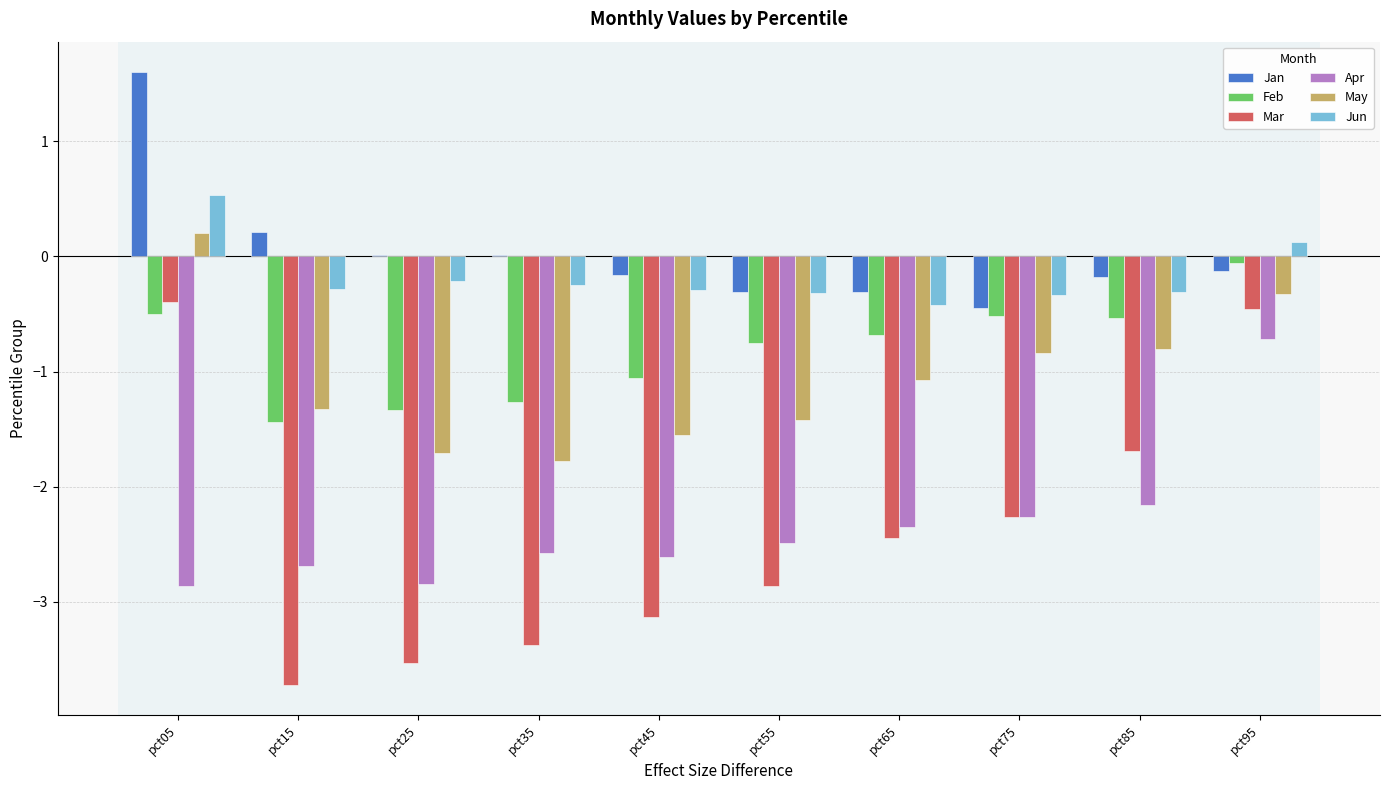

What is the sum of the Apr values at pct35 and pct05?

-5.4